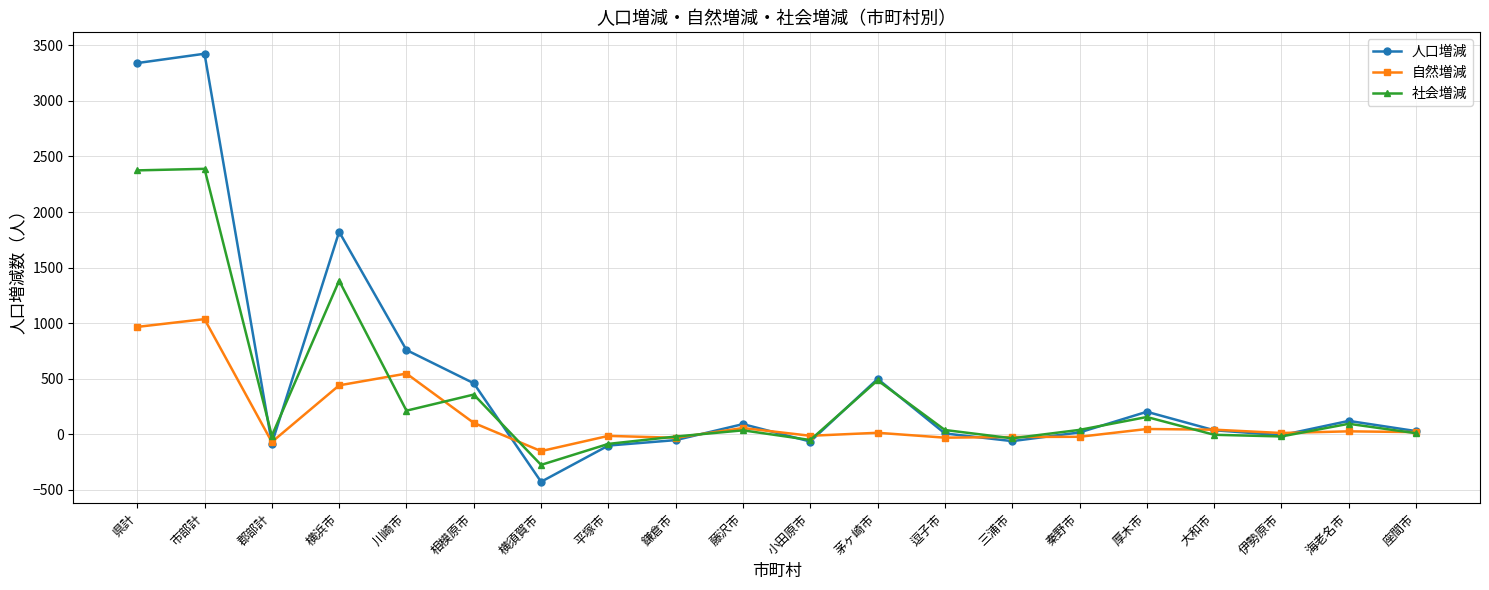

In 自然増減, how many points are lower than both neighbors (excluding endpoints)?

6